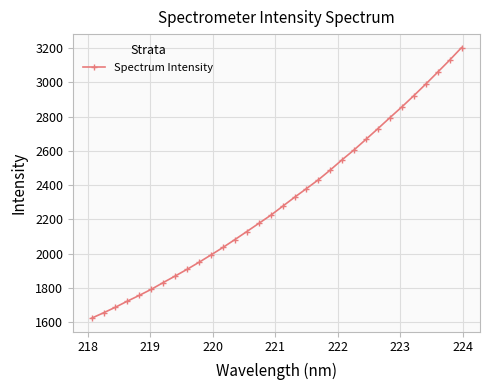

True or false: there are more than 2 points higher than both neighbors.

False